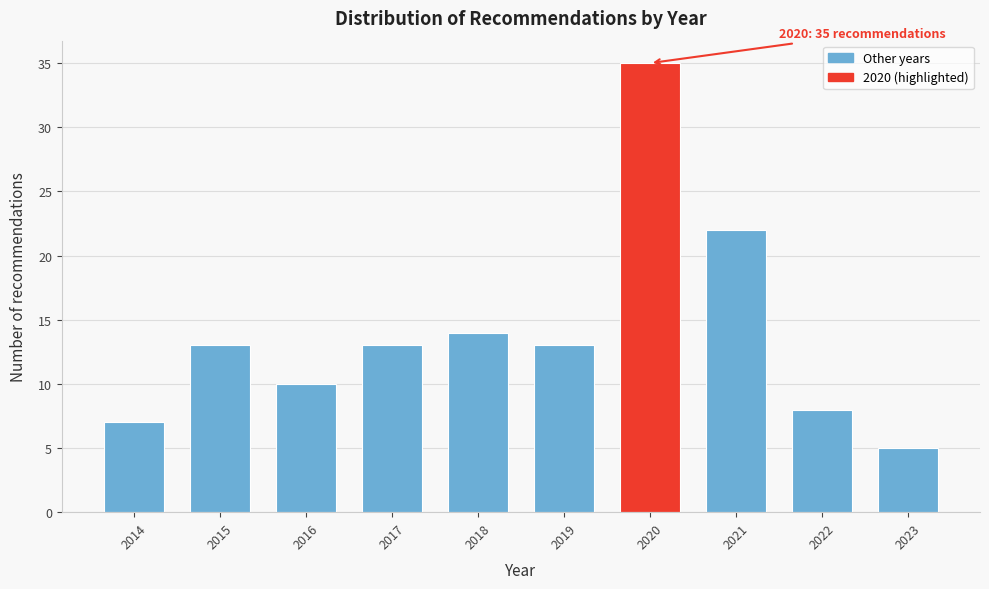

Reading left to right, extract all data points from this chart.

7	13	10	13	14	13	35	22	8	5